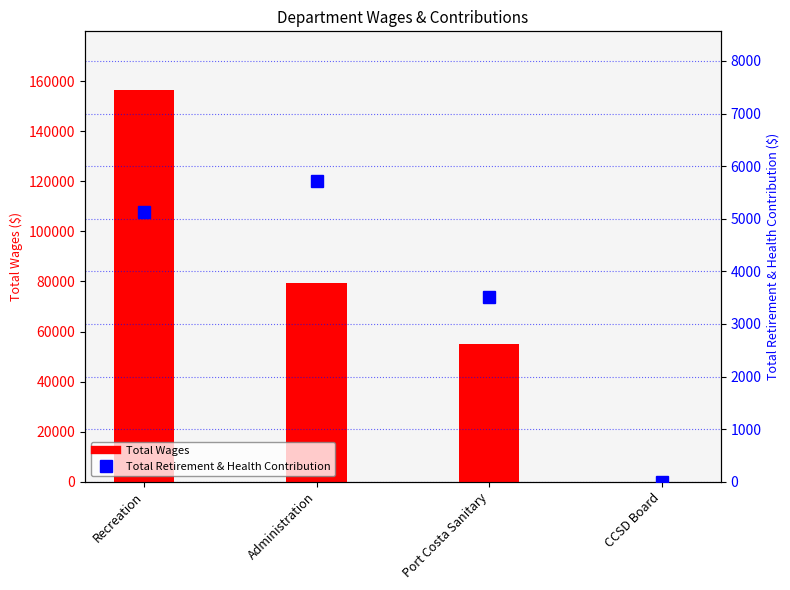

Which series has the widest spread of values?

Total Wages